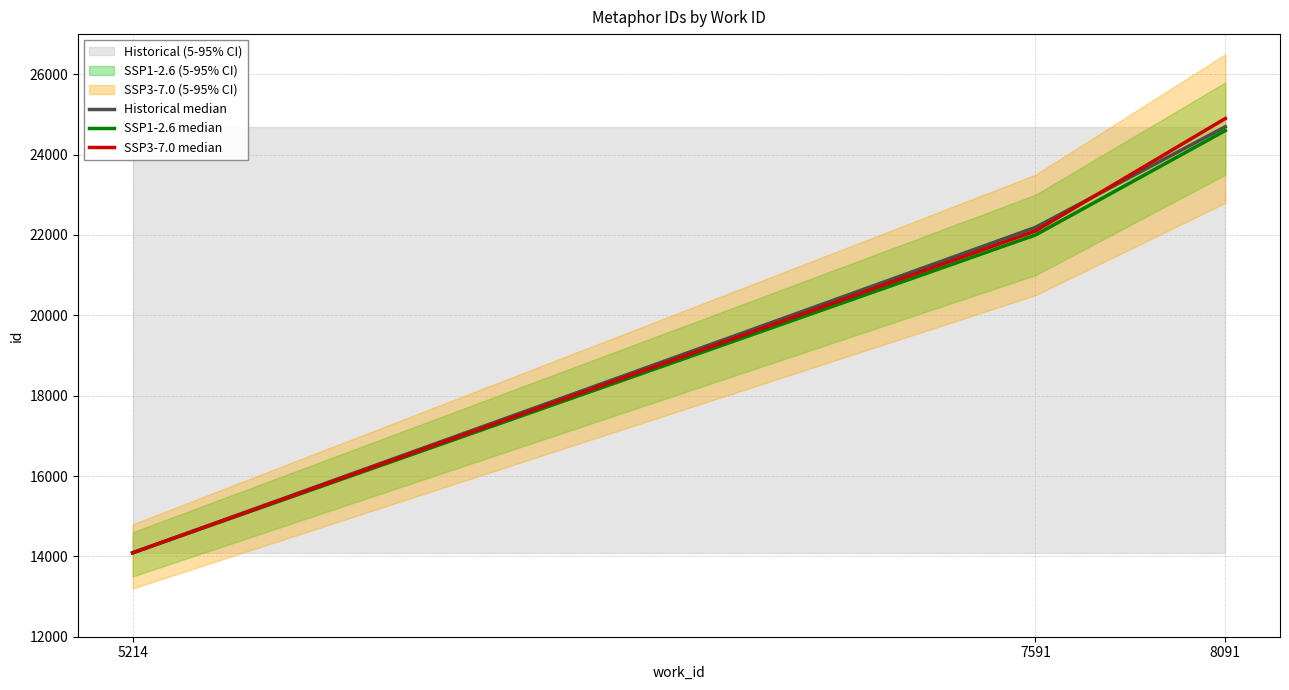

The SSP1-2.6 median series shows 3223 at 5214. True or false?

False